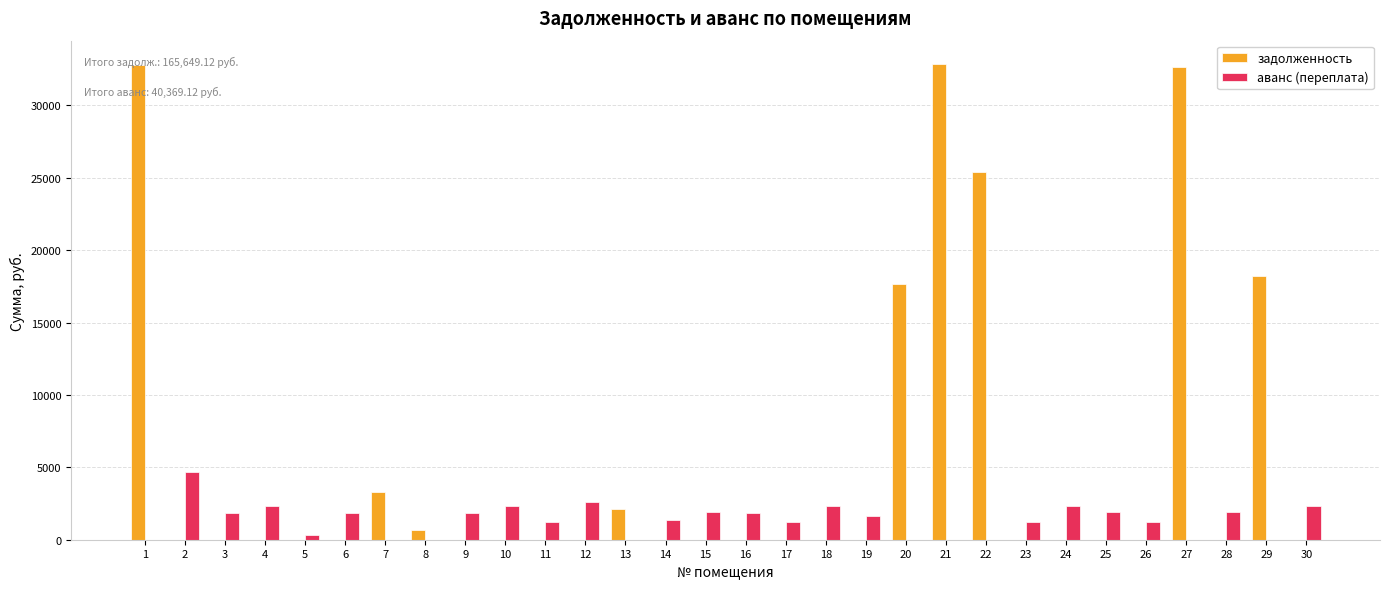

What is the greatest value displayed?

32827.5